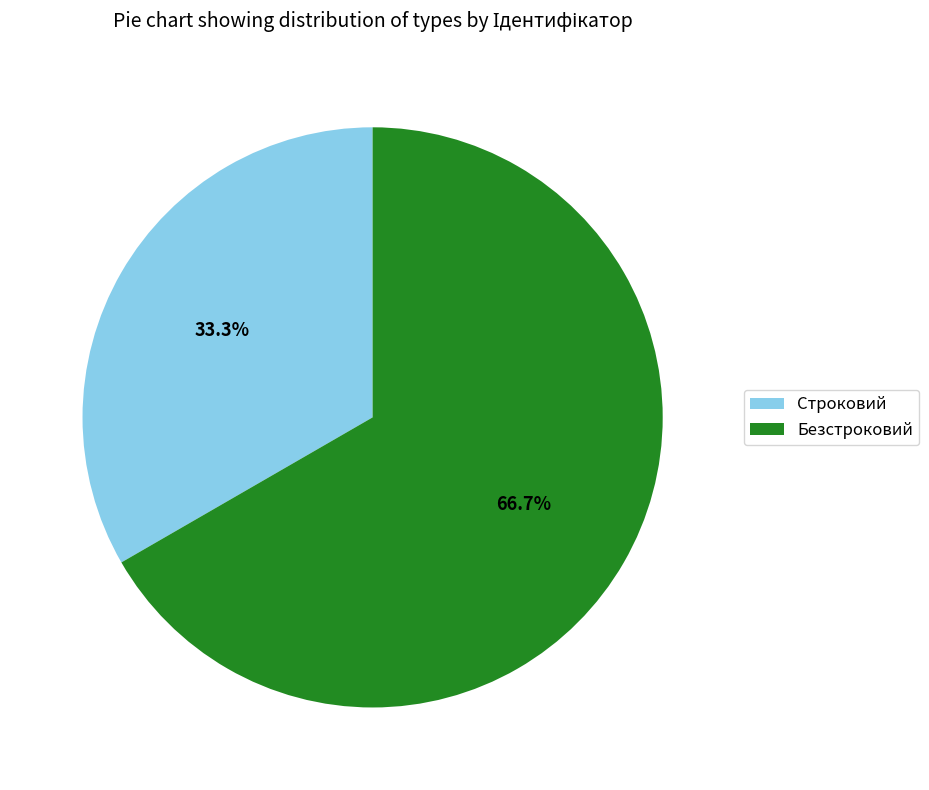

Which slice is the largest?

Безстроковий